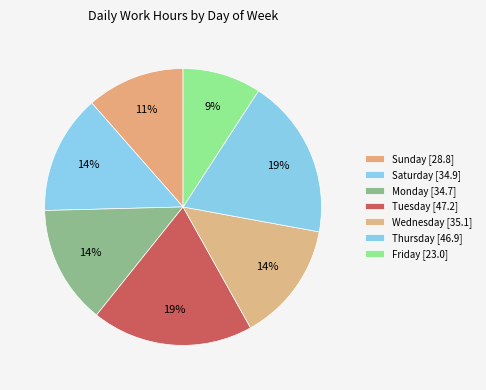

Count the number of slices in the pie.

7